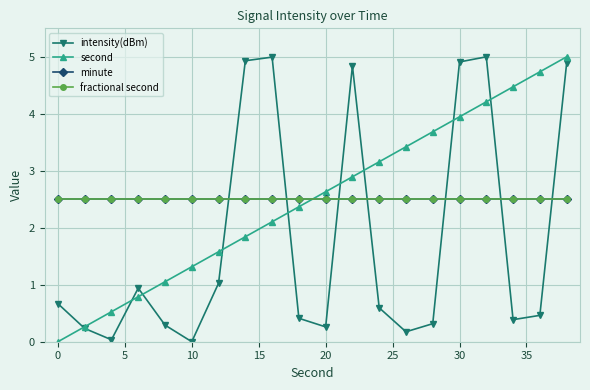

Does the chart have visible grid lines?

Yes